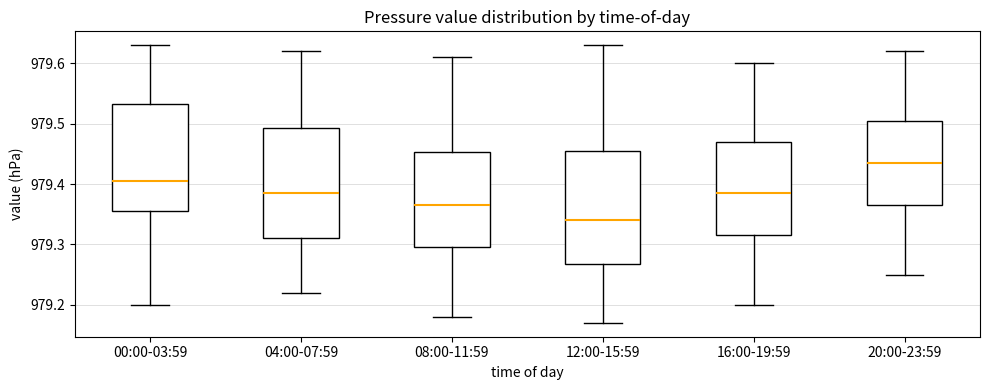

Which box has the lowest median line?

12:00-15:59